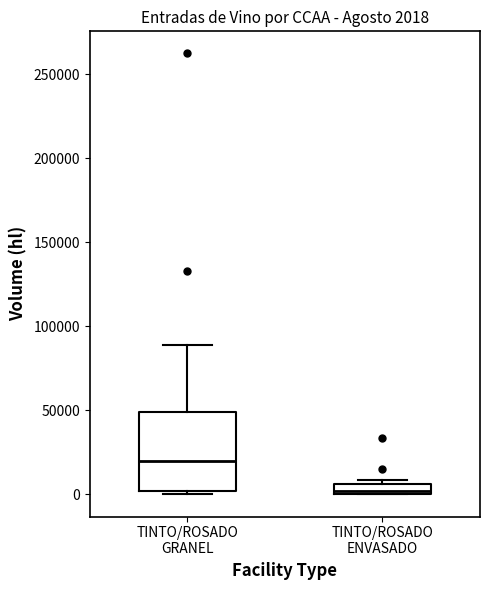

Which box has the lowest median line?

TINTO/ROSADO ENVASADO